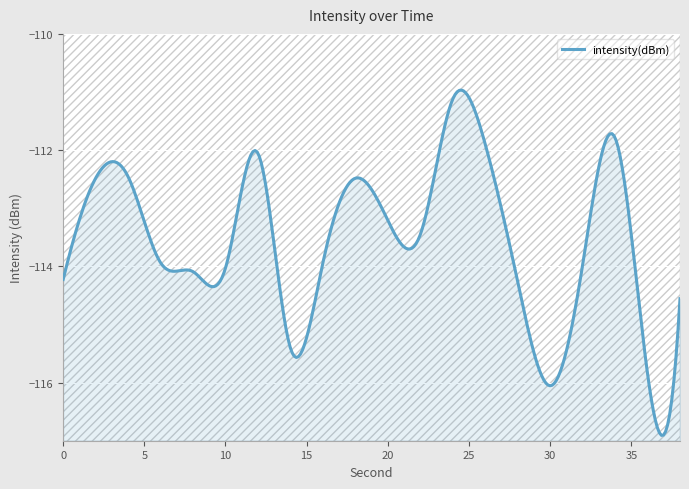

Which has a higher value, 30 or 4?

4